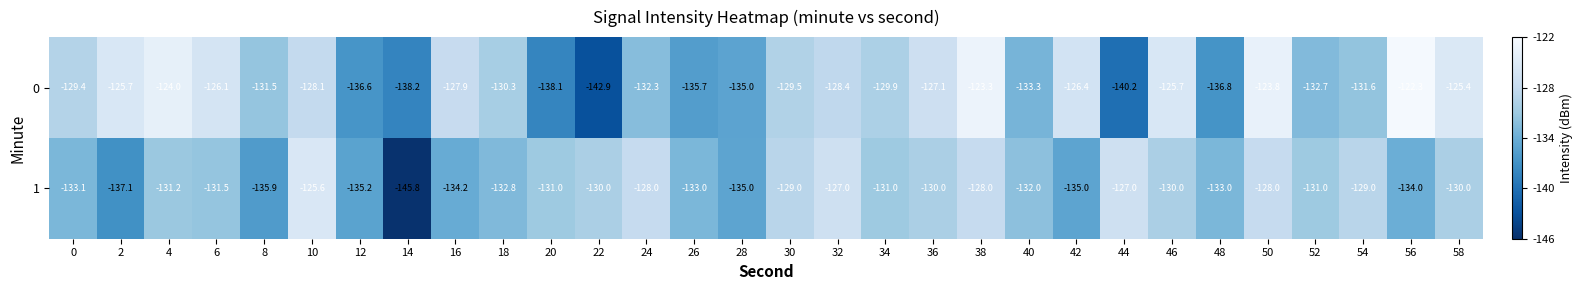

Is it true that 0 equals -124.0 at 4?

True